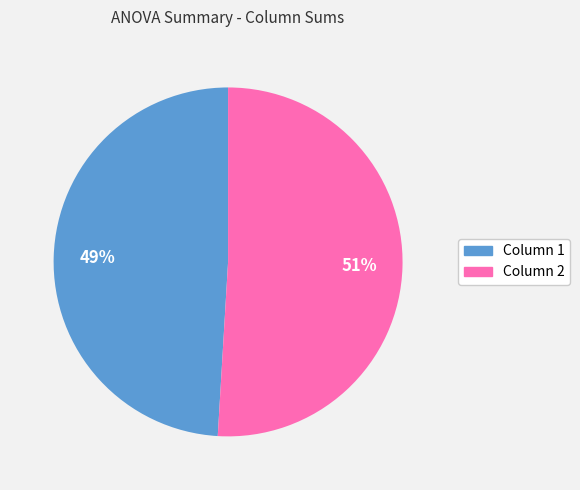

Does any single category account for the majority?

Yes